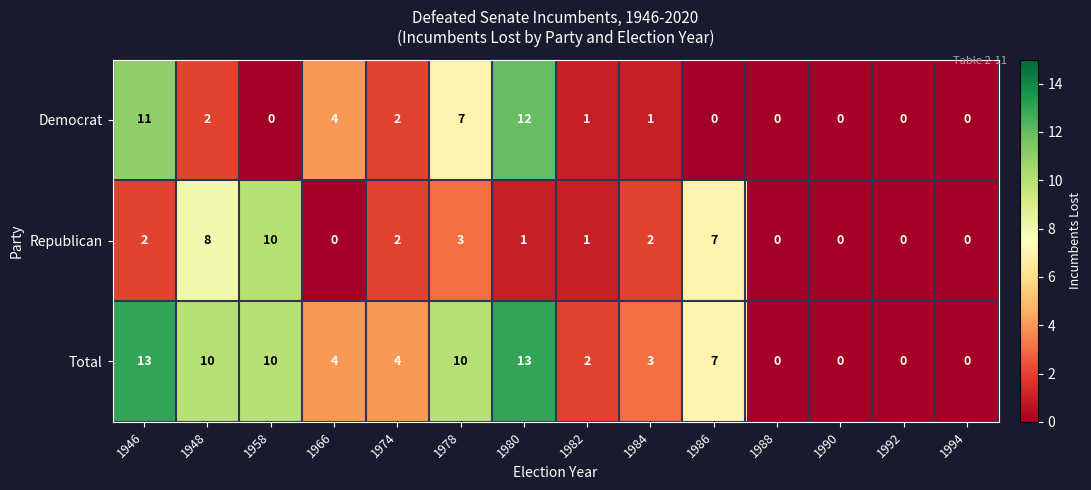

True or false: Democrat has a value of 1 at 1984.

True